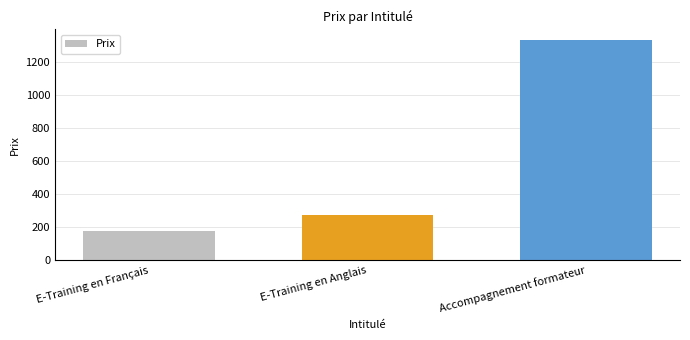

Is it true that the value at Accompagnement formateur is 1330?

True